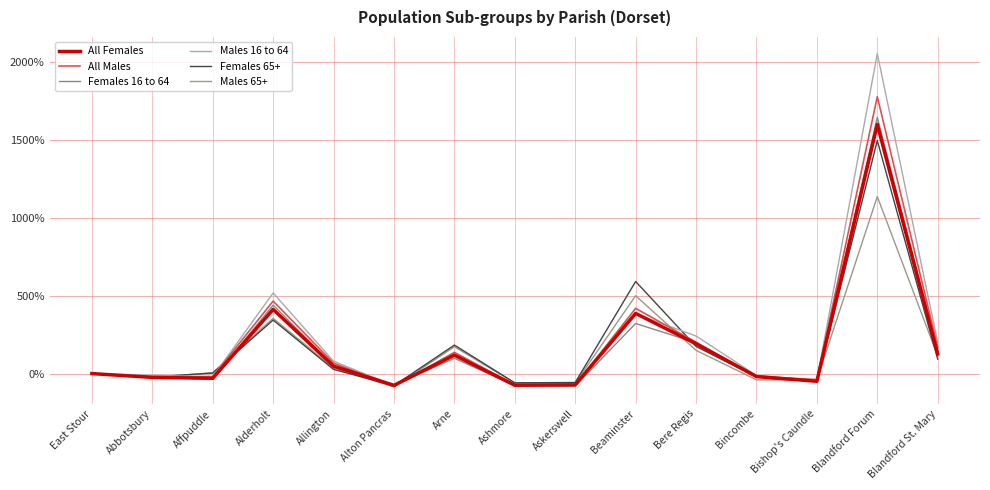

Is the value of Females 16 to 64 at Bincombe greater than the value of Males 16 to 64 at Affpuddle?

Yes